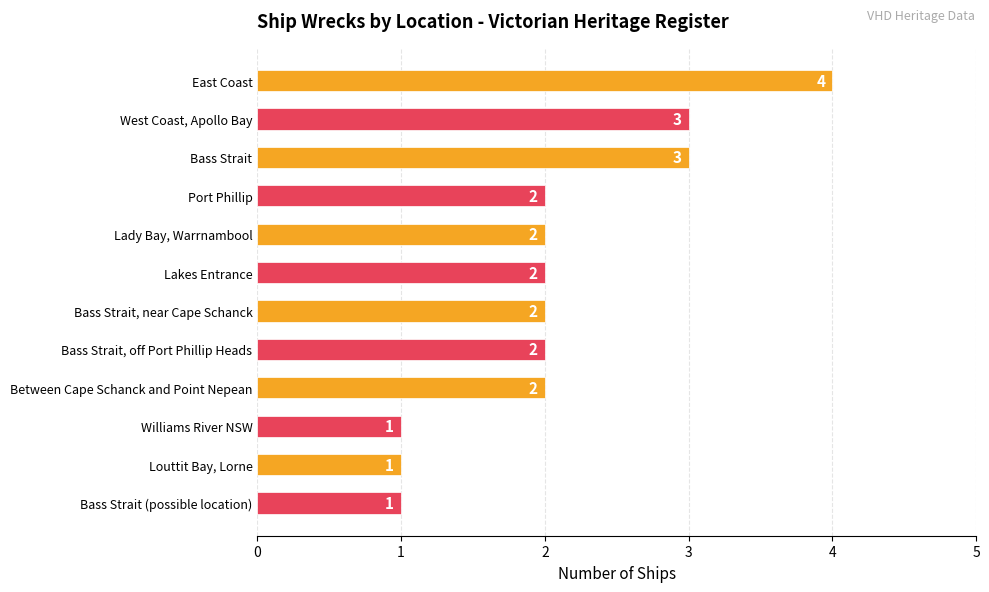

Which has a higher value, Bass Strait or Between Cape Schanck and Point Nepean?

Bass Strait